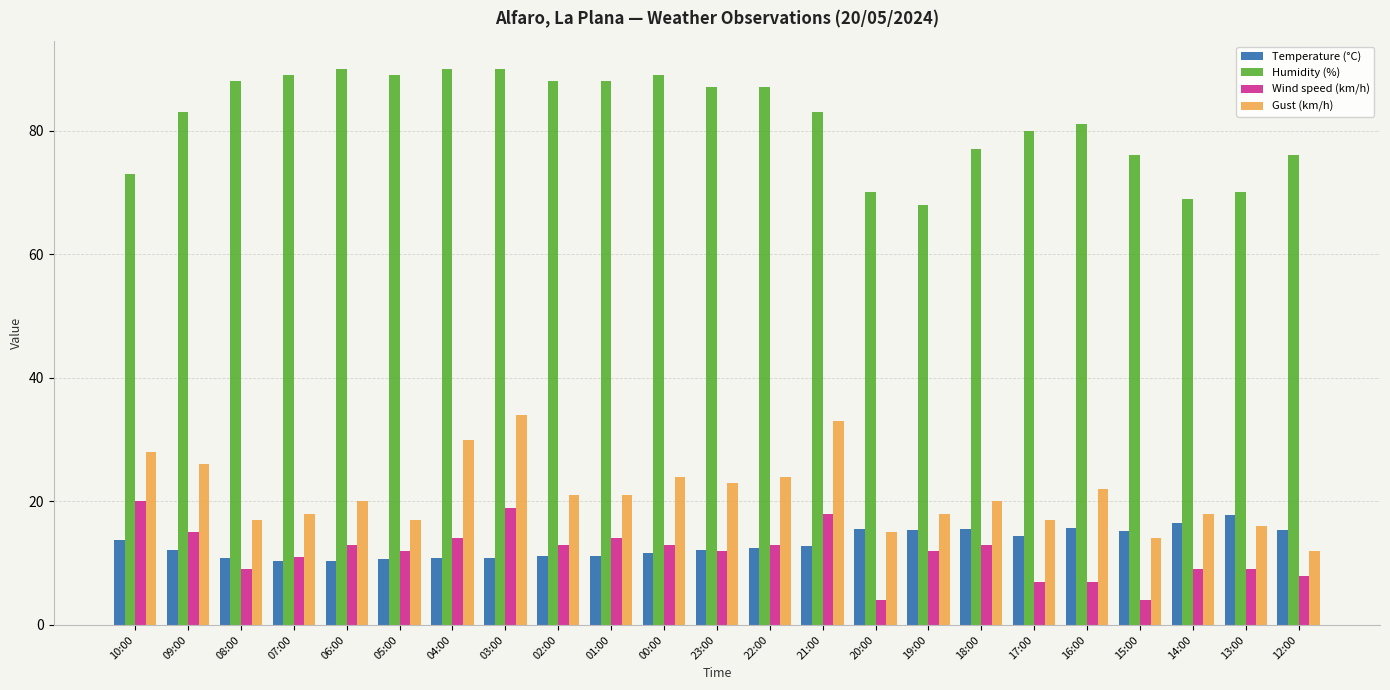

Between 22:00 and 13:00, which series saw the biggest shift?

Humidity (%)